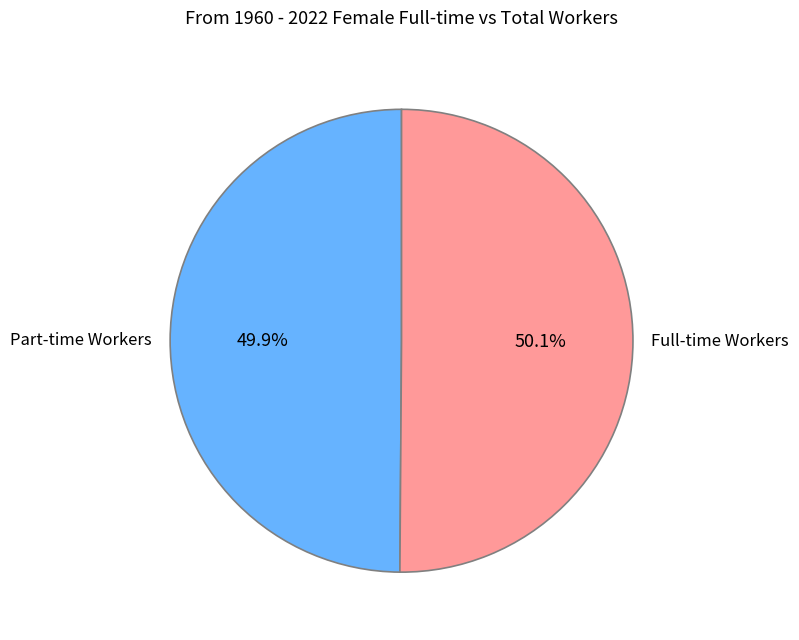

Combined, do Part-time Workers and Full-time Workers account for over 50%?

Yes